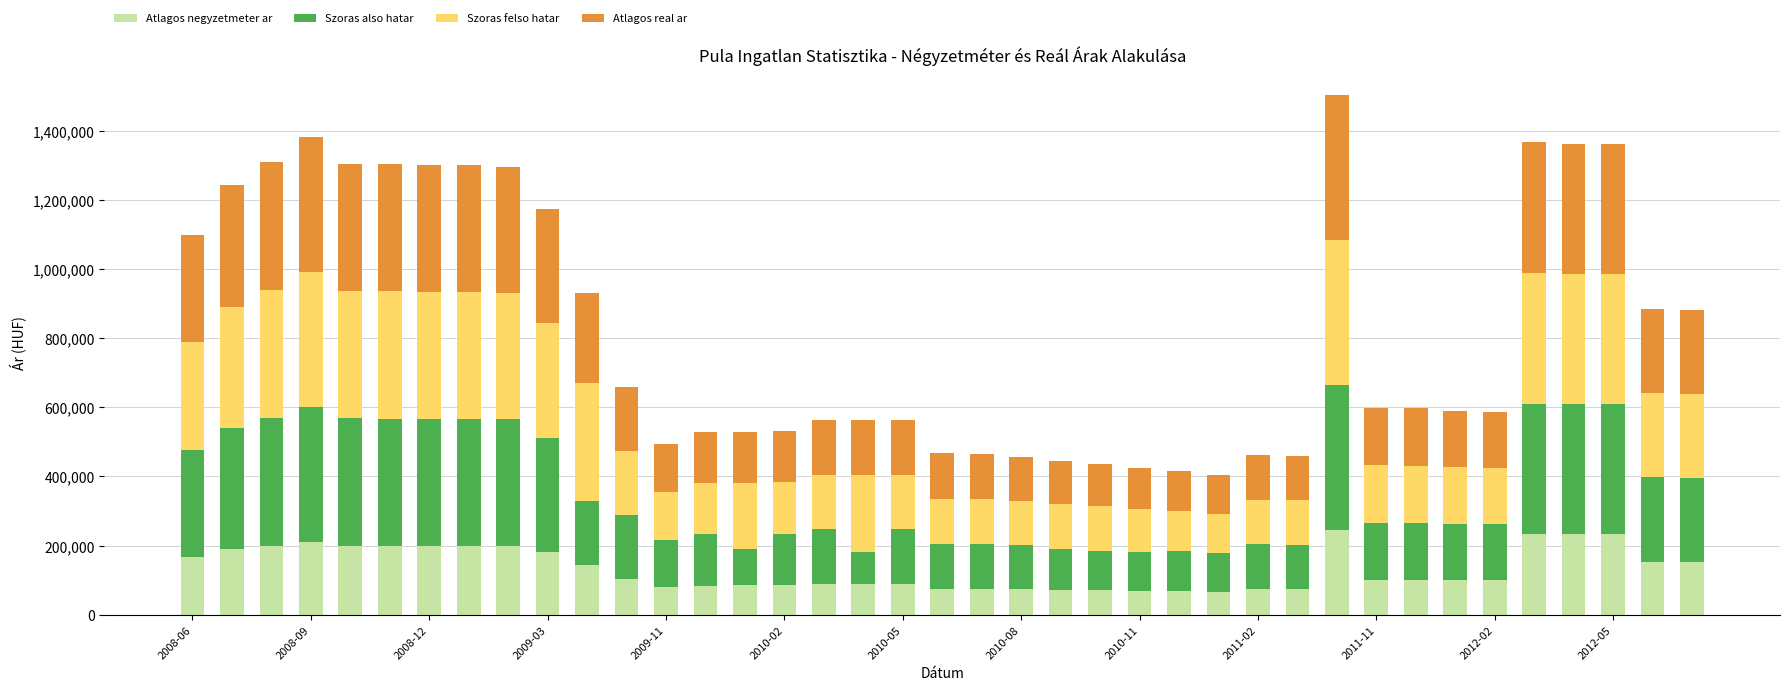

What is the difference between the maximum and minimum values in the Atlagos negyzetmeter ar series?

180714